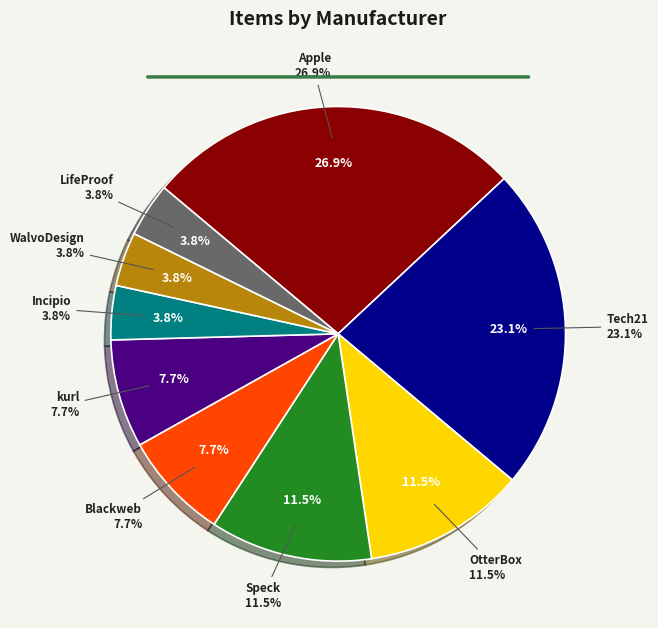

What is the total percentage of Incipio and WalvoDesign?

7.7%